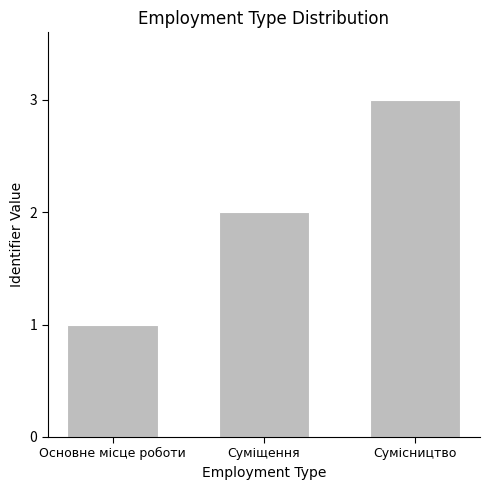

Reading left to right, what are all the values shown in this chart?

1	2	3